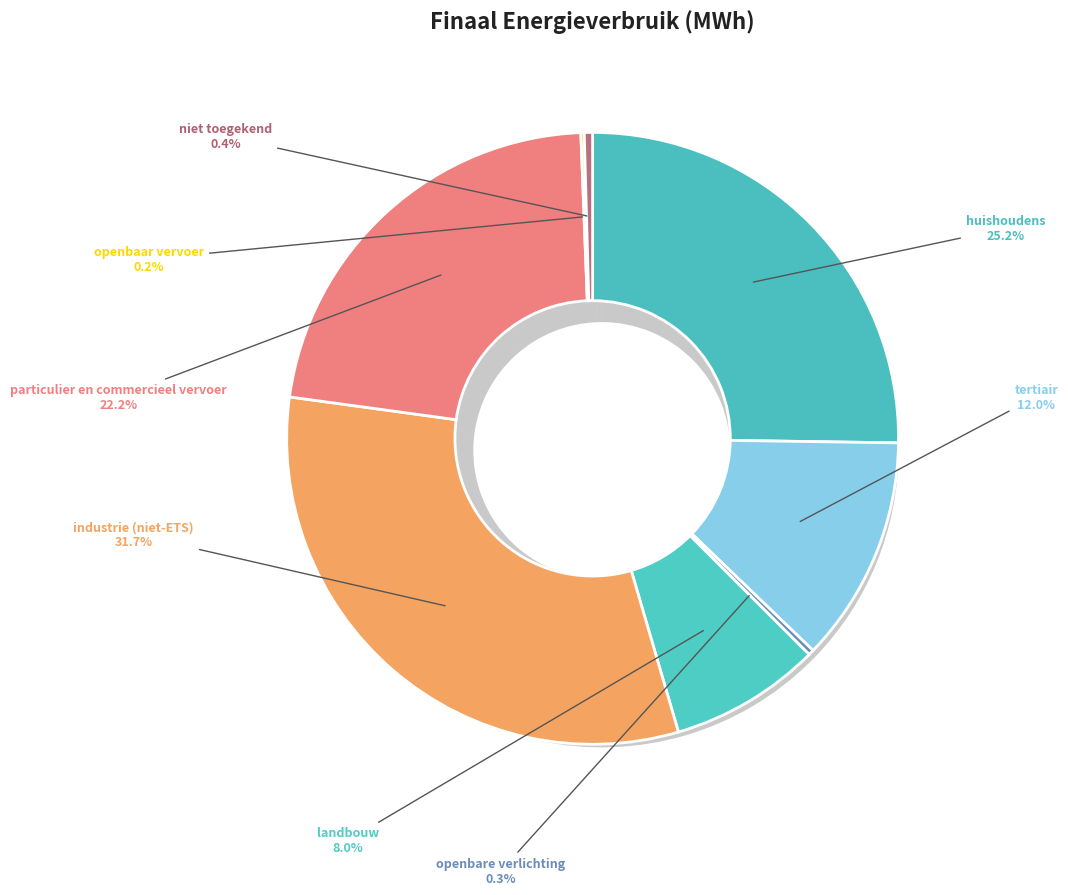

To the nearest percent, what is the combined percentage of niet toegekend and industrie (niet-ETS)?

32%